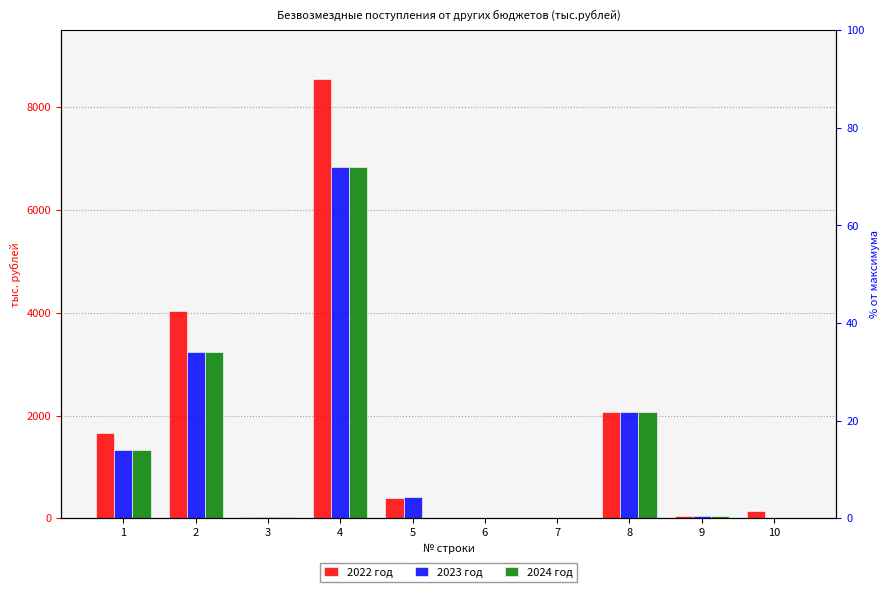

Where does the 2023 год series first go above 418?

1